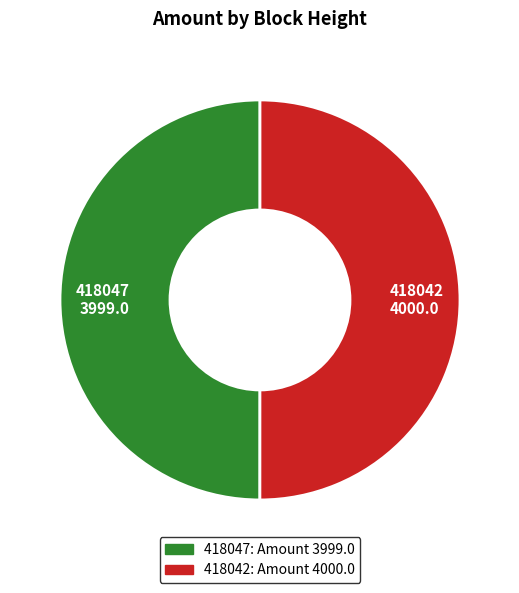

Is it true that 418047 3999.0 is 62% of the pie?

False